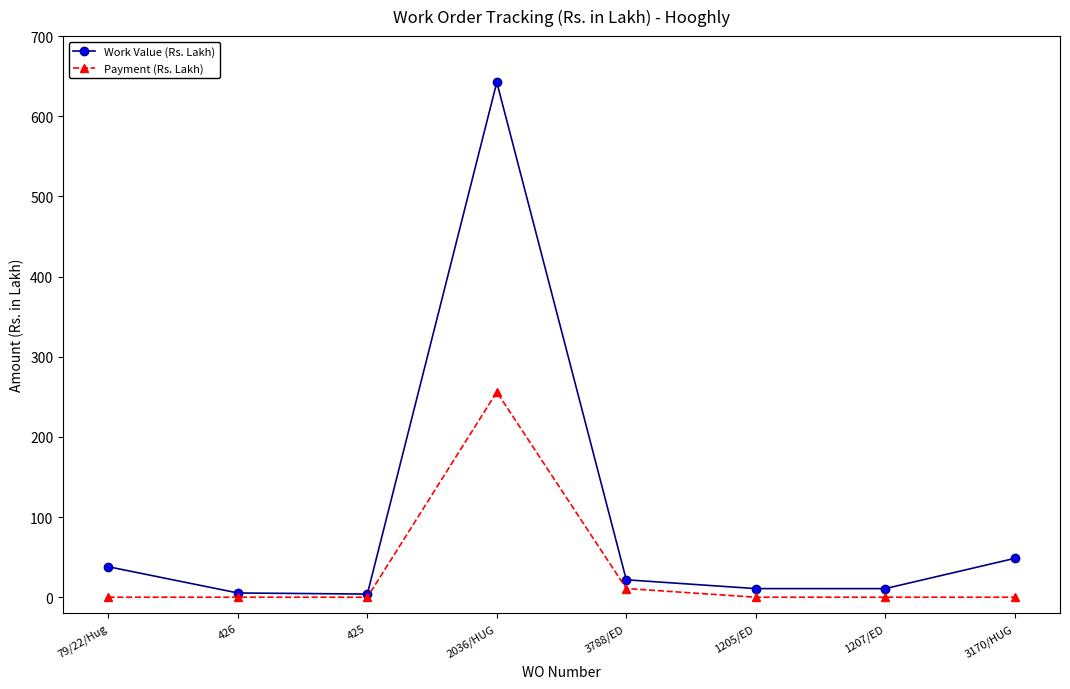

At which label does Payment (Rs. Lakh) reach its peak?

2036/HUG